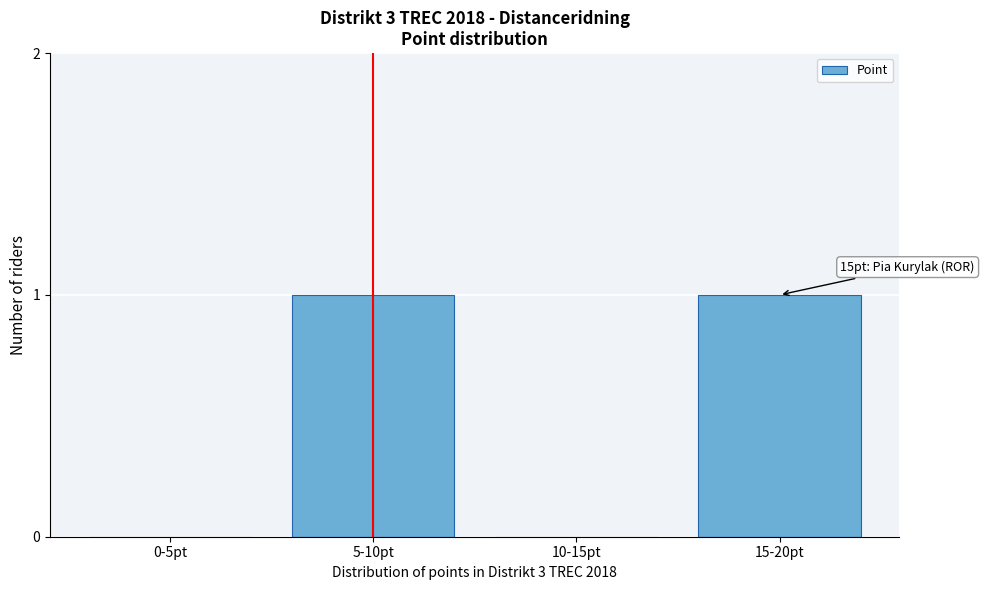

Reading right to left, list all the values displayed in this chart.

15-20pt=1	10-15pt=0	5-10pt=1	0-5pt=0